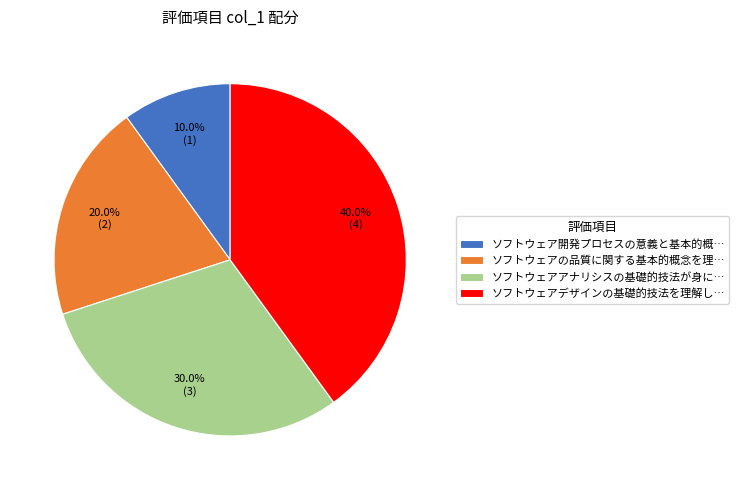

Is ソフトウェアの品質に関する基本的概念を理… the majority of the pie?

No